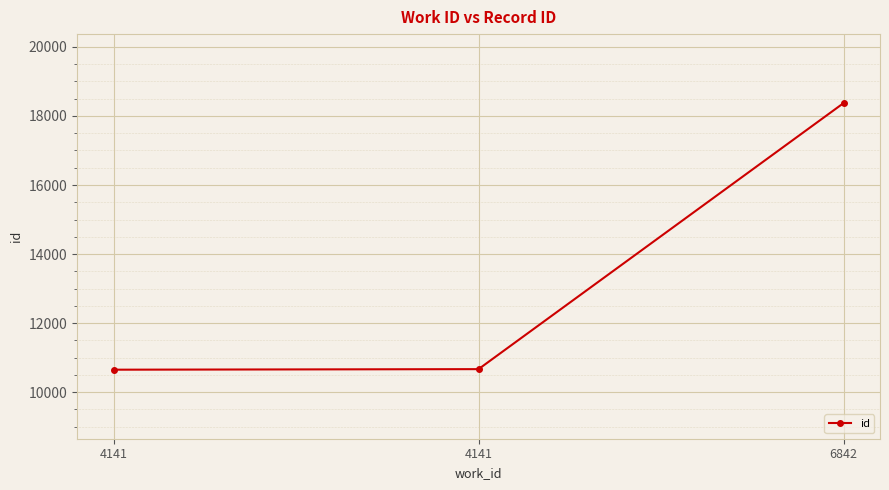

Is this an area chart (filled region under the line)?

No